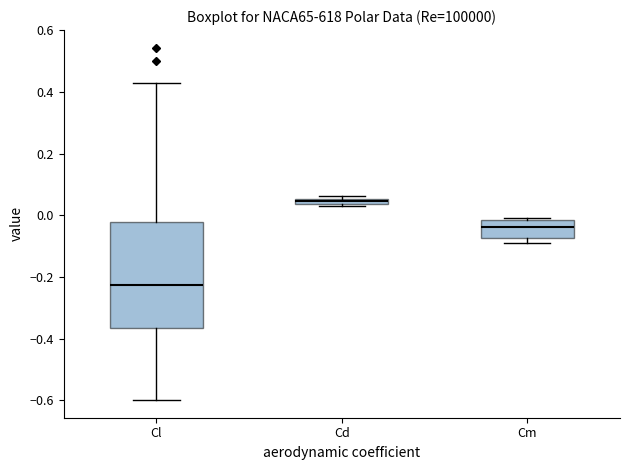

Where is the lower edge of the box for Cm on the y-axis? The values are not printed on the chart, so give them approximately, as read against the axis.

-0.08